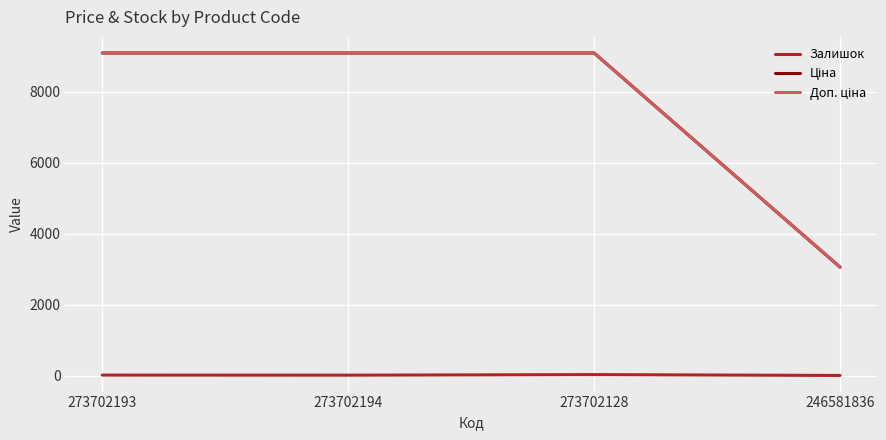

What is the maximum value shown in the chart?

9092.0